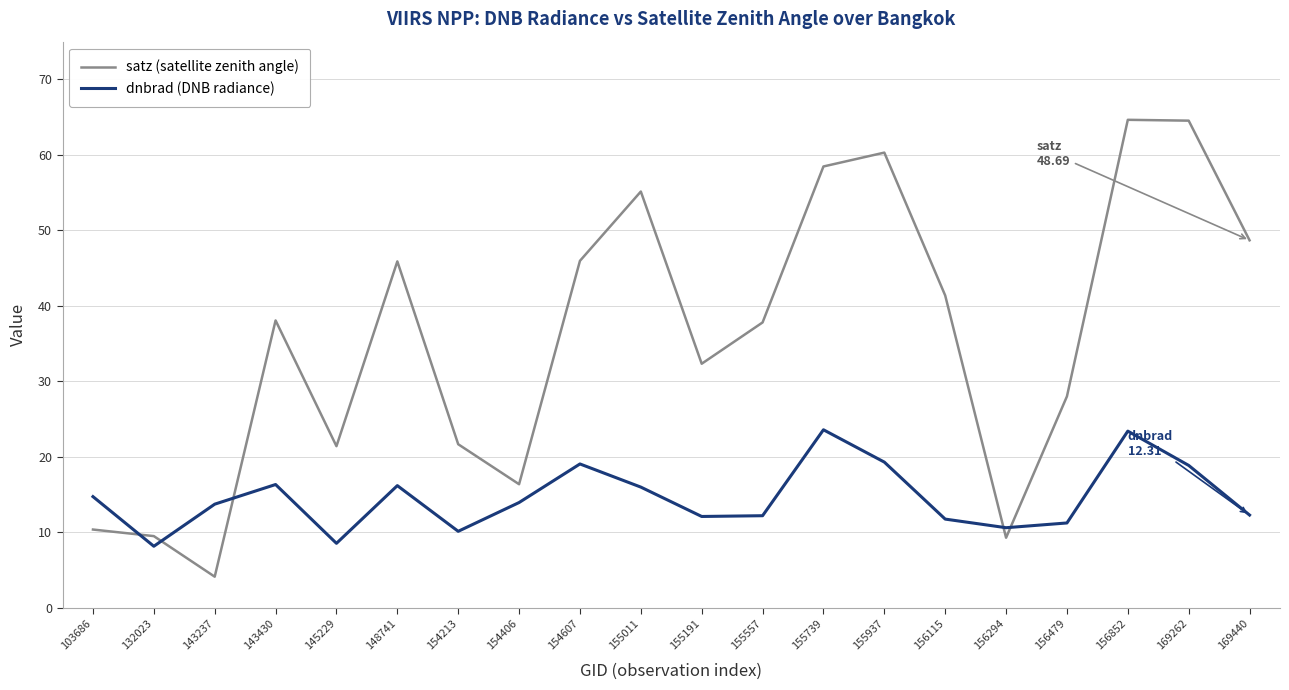

List the series in order of their overall mean, highest first.

satz (satellite zenith angle), dnbrad (DNB radiance)